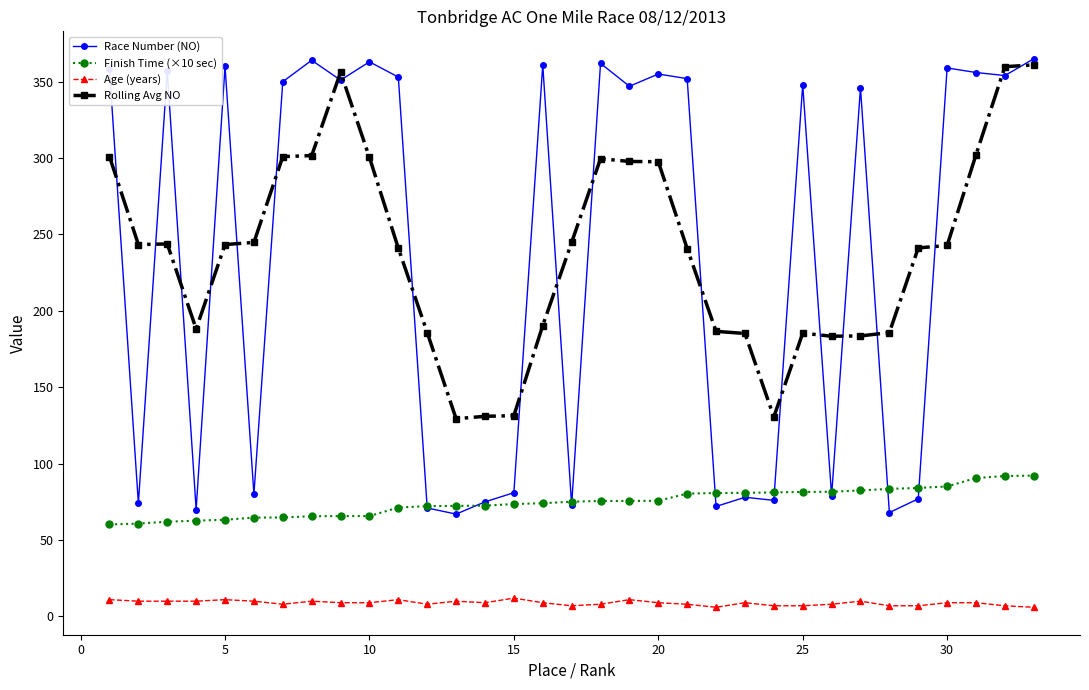

What are all the series names shown in the legend?

Race Number (NO), Finish Time (×10 sec), Age (years), Rolling Avg NO